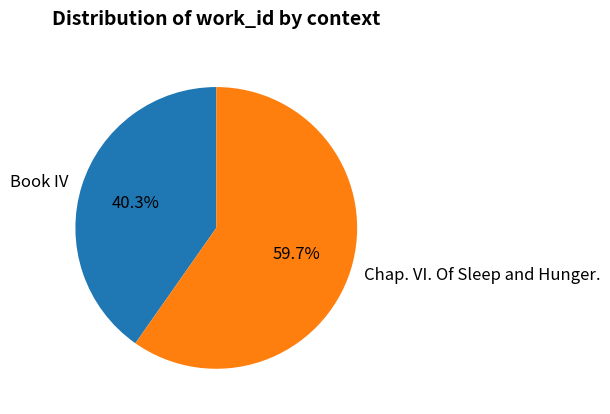

Is Chap. VI. Of Sleep and Hunger. the majority of the pie?

Yes